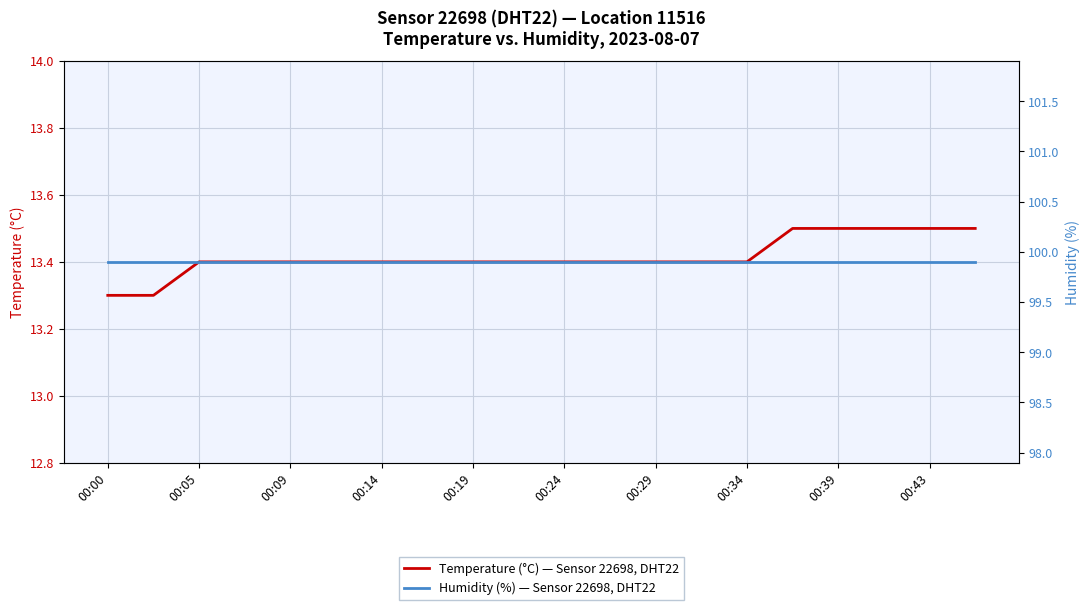

List the series in order of their overall mean, lowest first.

Temperature (°C) — Sensor 22698, DHT22, Humidity (%) — Sensor 22698, DHT22